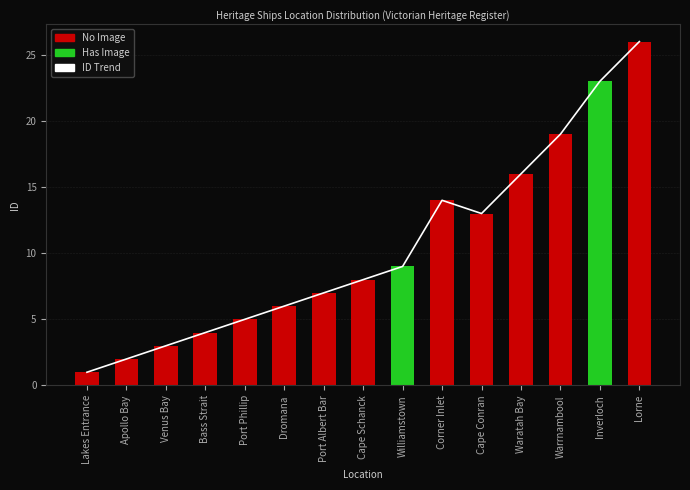

Rank the series at Cape Conran from highest to lowest value.

ID Trend, Ship ID